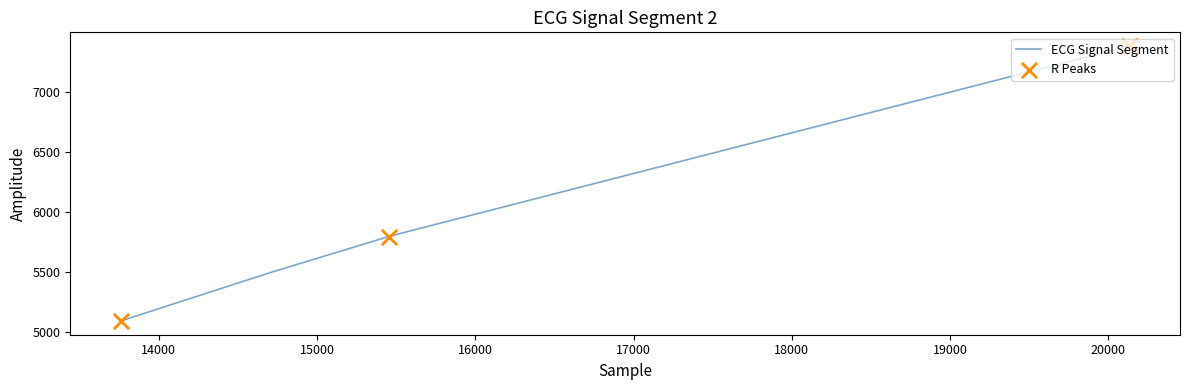

What is the maximum value shown in the chart?

7379